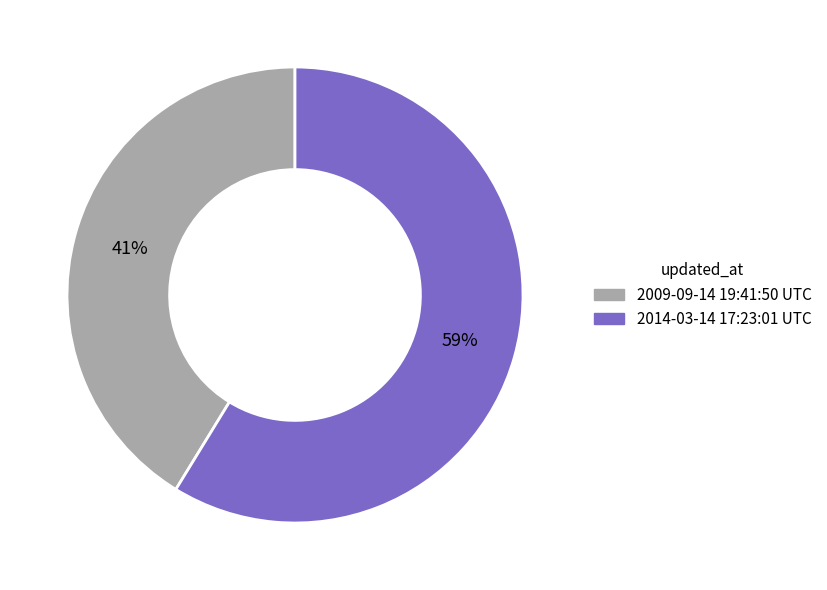

Which category accounts for the majority?

2014-03-14 17:23:01 UTC